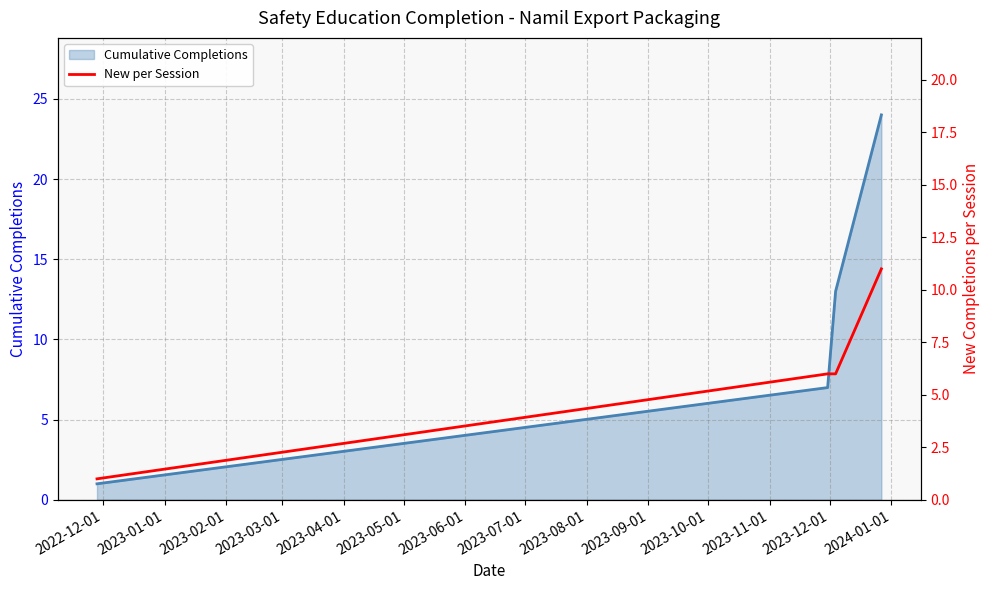

True or false: Cumulative Completions and New per Session intersect in this chart.

False